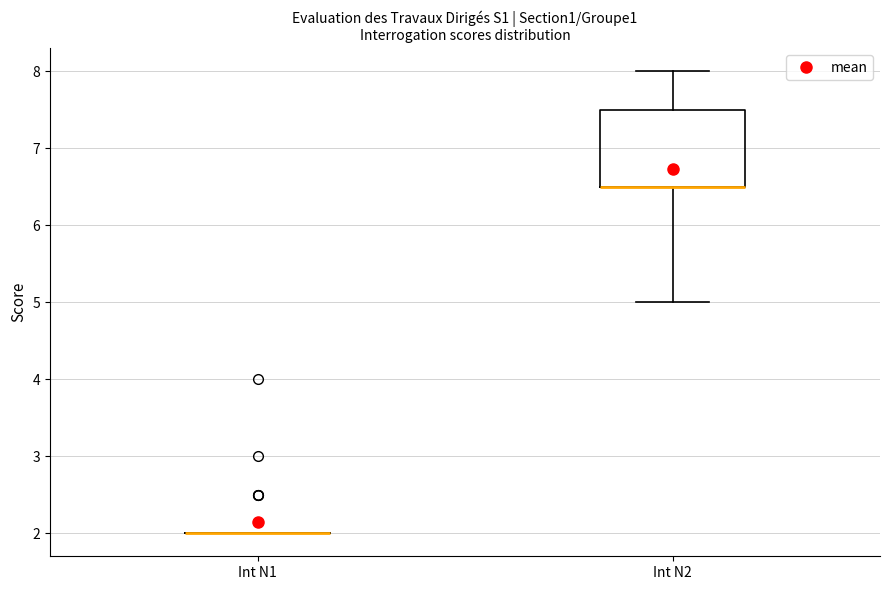

Where does the upper whisker of the box for Int N2 end on the y-axis? The values are not printed on the chart, so give them approximately, as read against the axis.

8.0